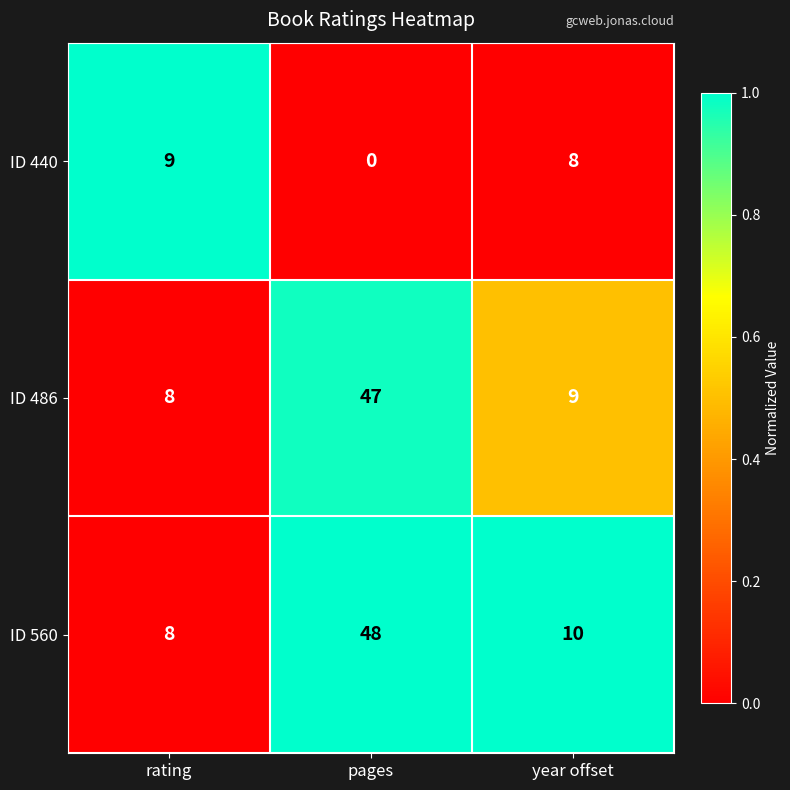

What is the difference between the maximum and minimum values in the ID 440 series?

9